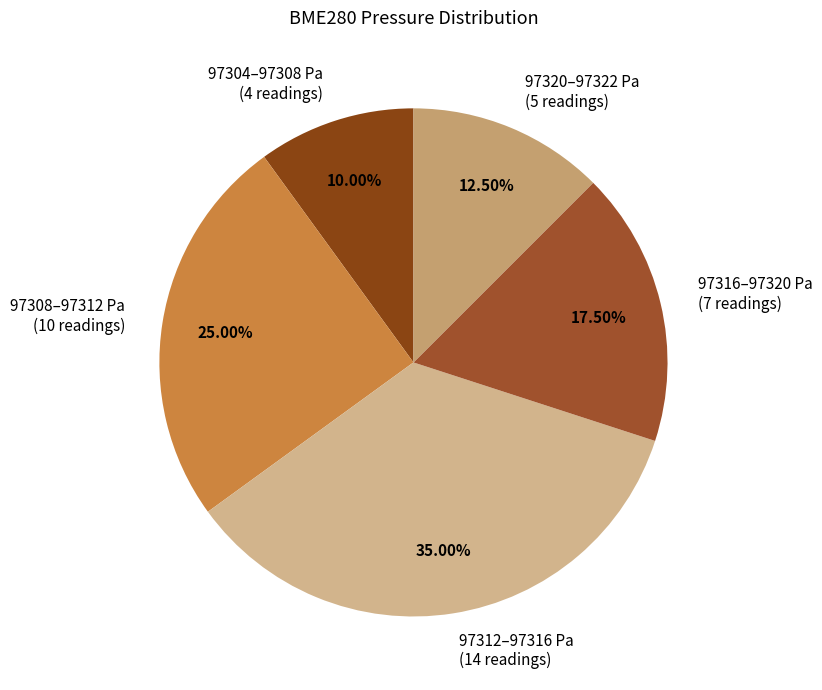

Is there a majority slice in this chart?

No